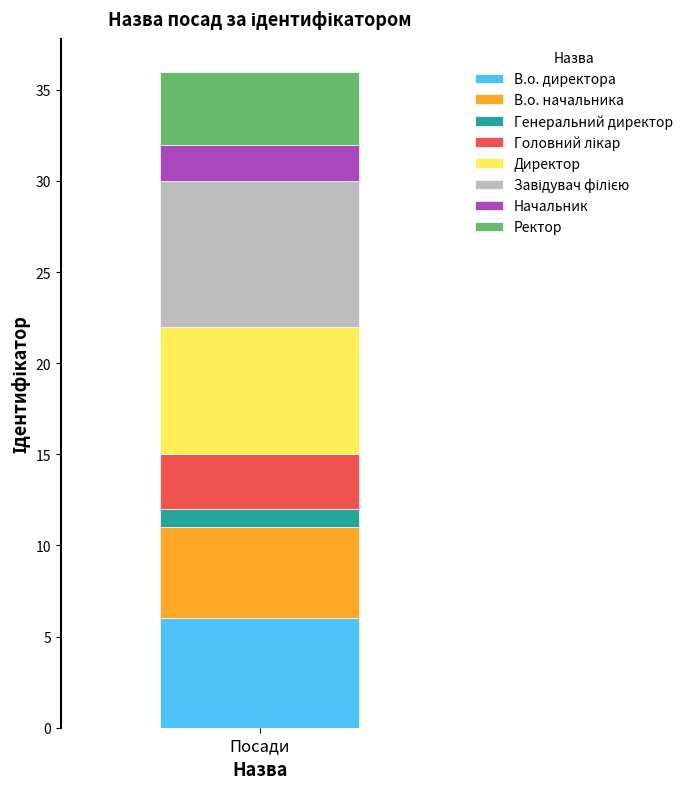

How many categories are shown in the chart?

1